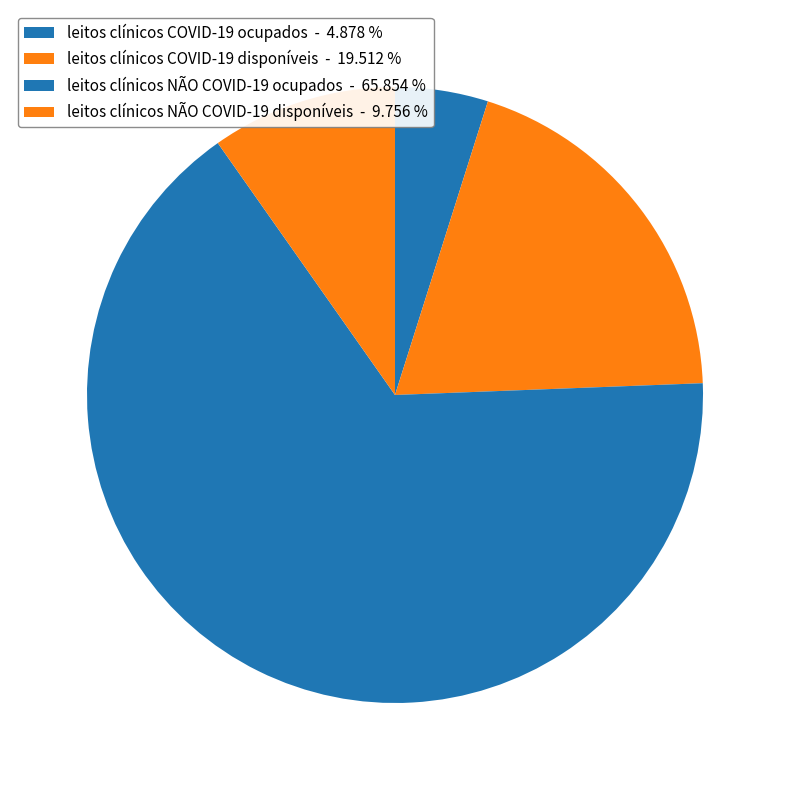

How many segments does this pie chart have?

4